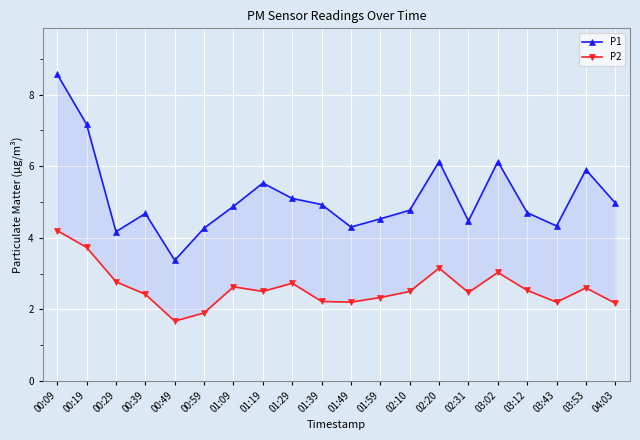

Where is P1 nearest to the value 5?

04:03